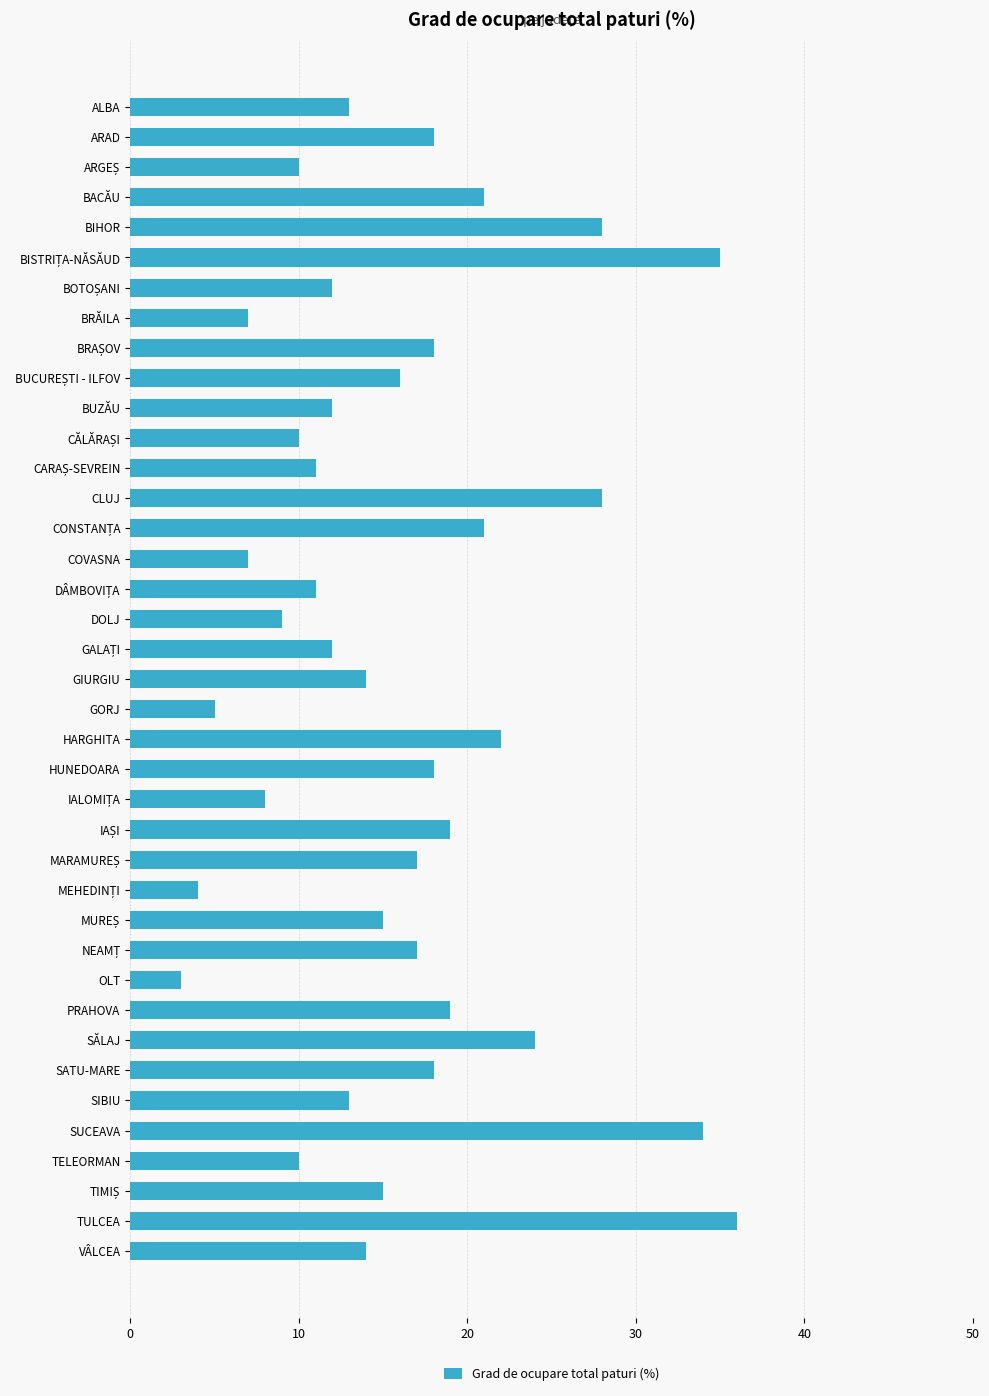

What is the value of the 31st bar from the top?

19